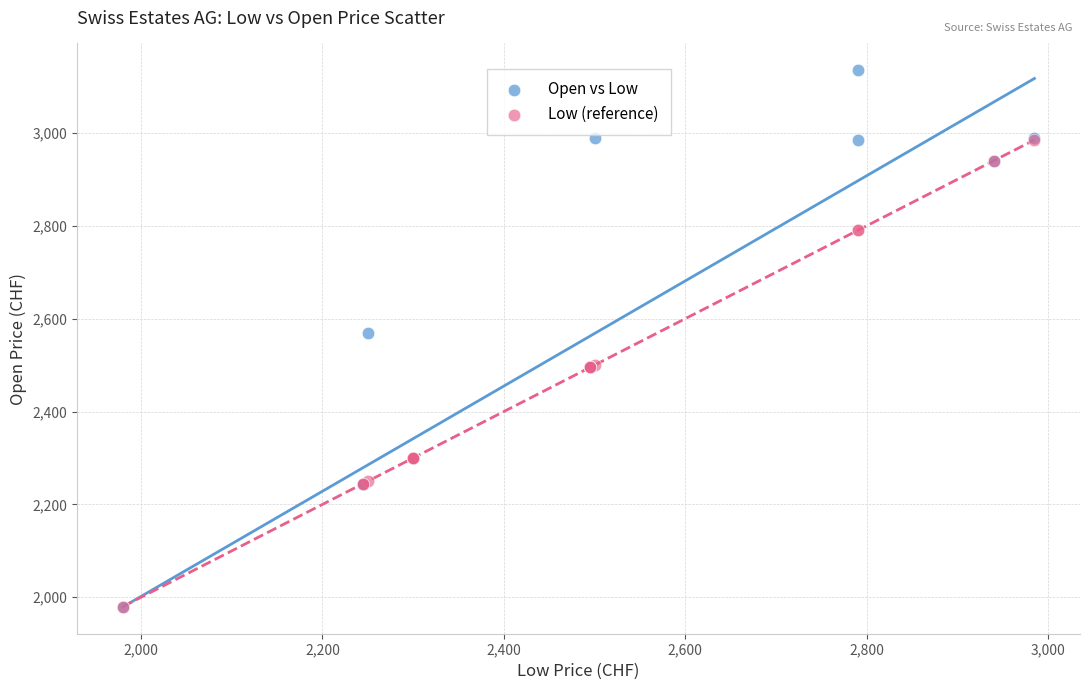

What are all the series names shown in the legend?

Open vs Low, Low (reference)